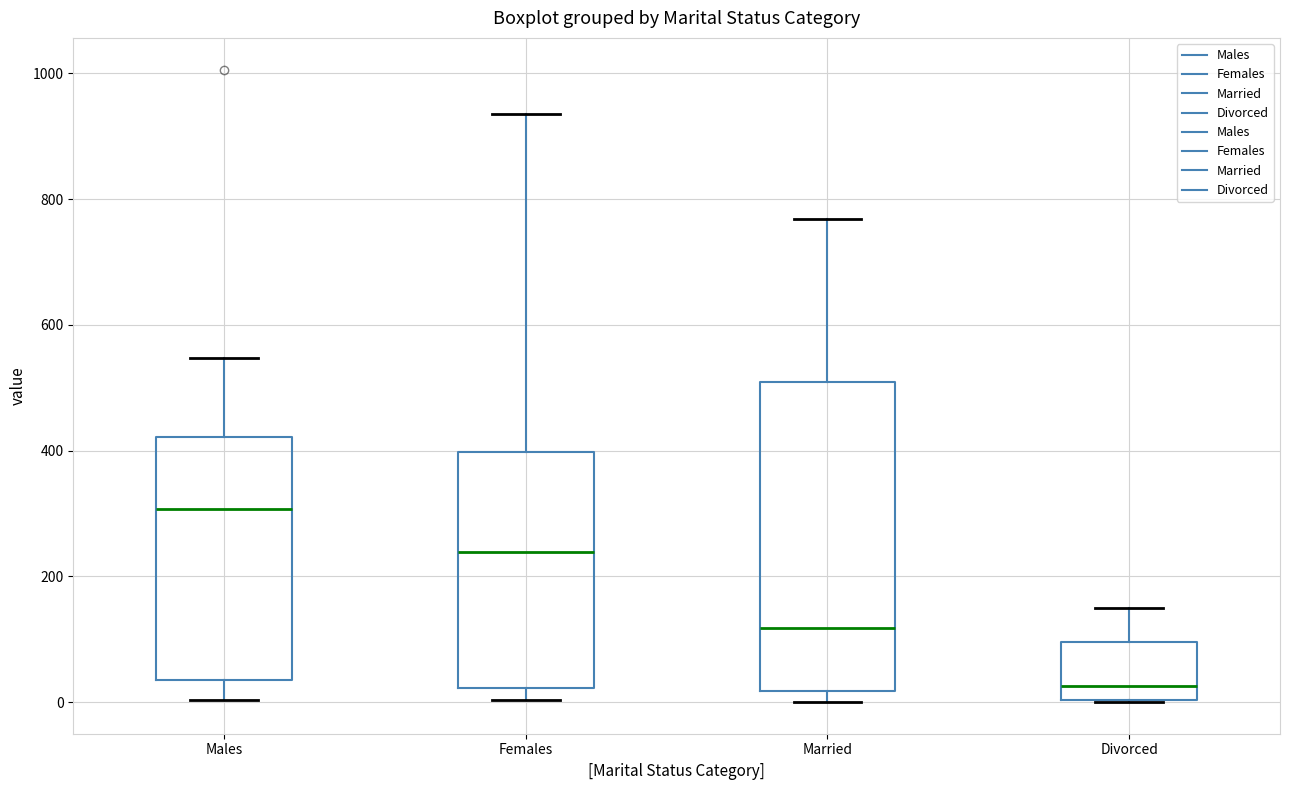

Where is the upper edge of the box for Married on the y-axis? The values are not printed on the chart, so give them approximately, as read against the axis.

500